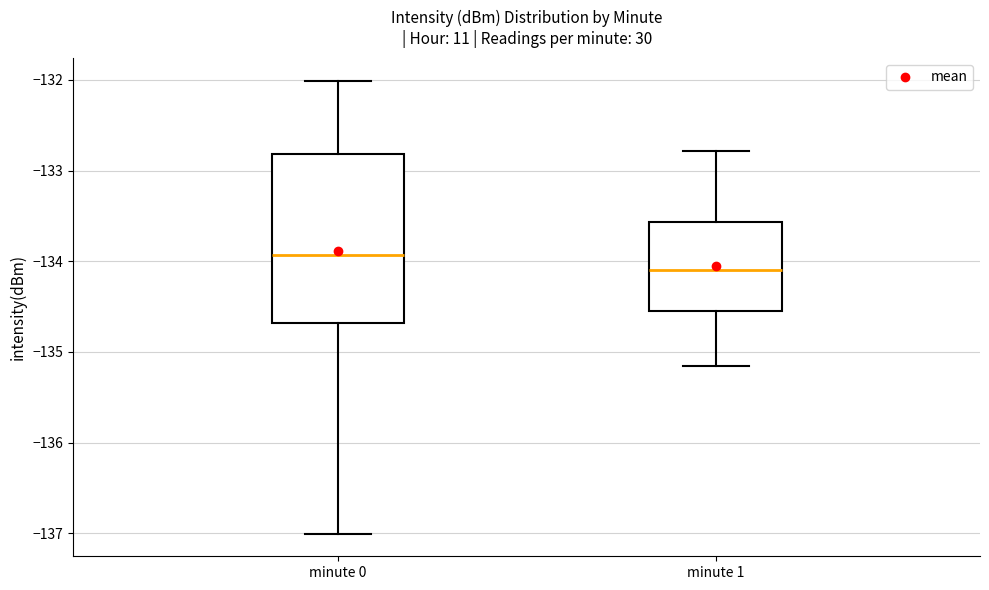

Where is the lower edge of the box for minute 0 on the y-axis? The values are not printed on the chart, so give them approximately, as read against the axis.

-134.7